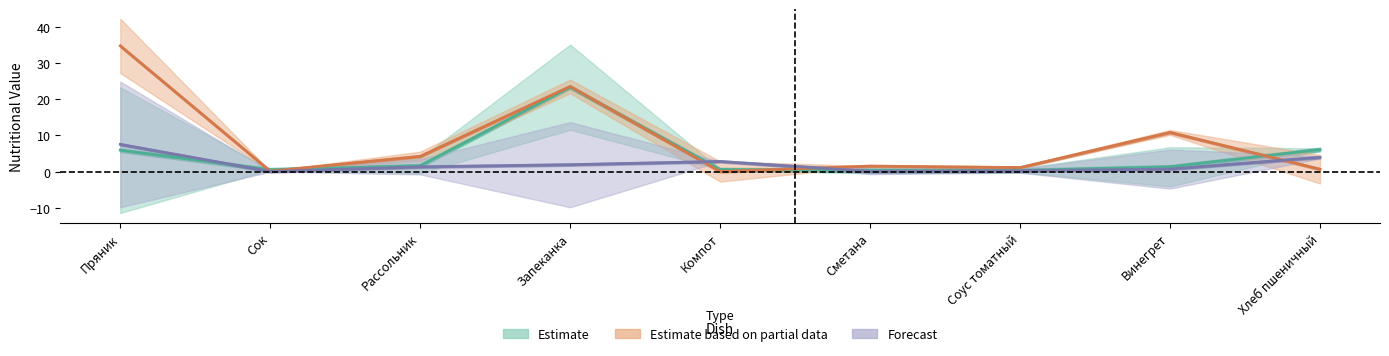

Is the value of Forecast at Соус томатный greater than the value of Estimate at Винегрет?

No